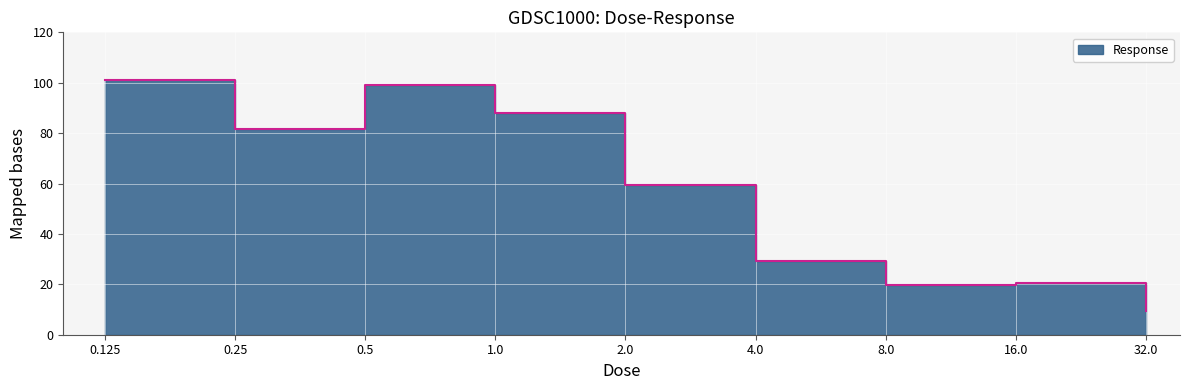

Which label corresponds to the largest value in the chart?

0.125